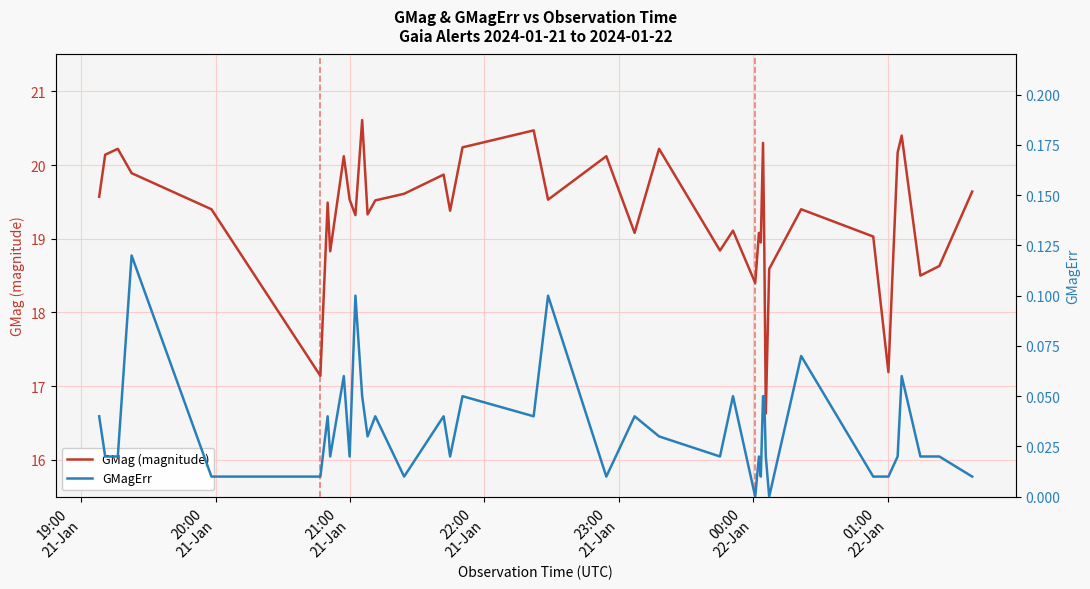

What is the highest value of the GMag (magnitude) series?

20.6